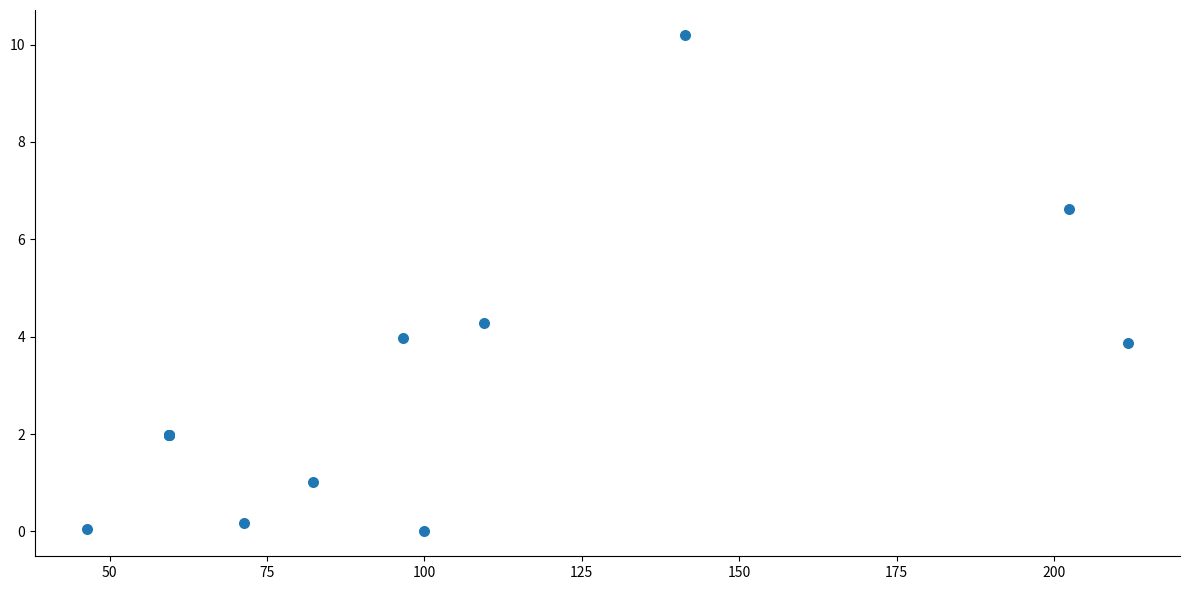

What Y value in the scatter plot is closest to 5?

4.3